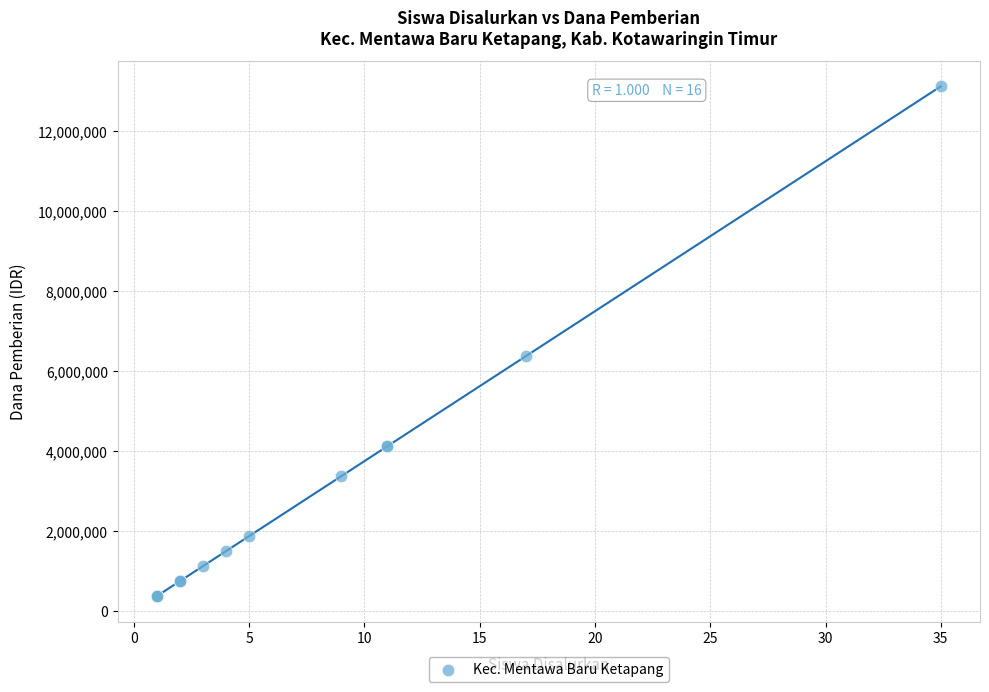

What Y value in the scatter plot is closest to 6750000?

6375000